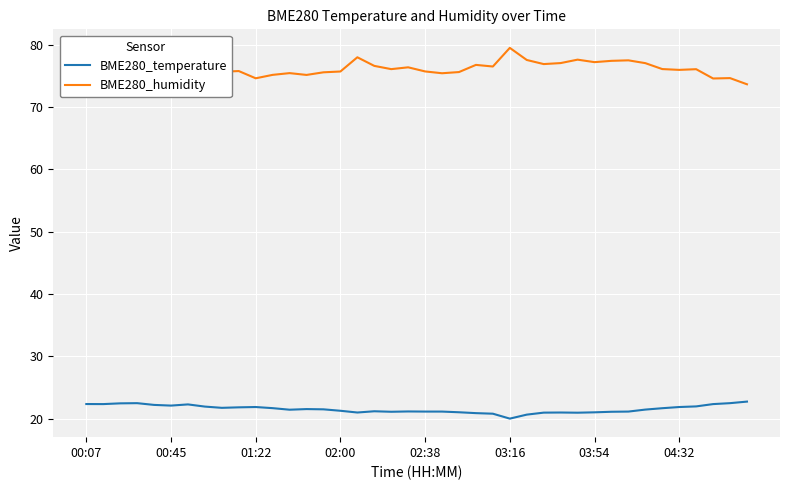

What is the greatest value displayed?

79.5